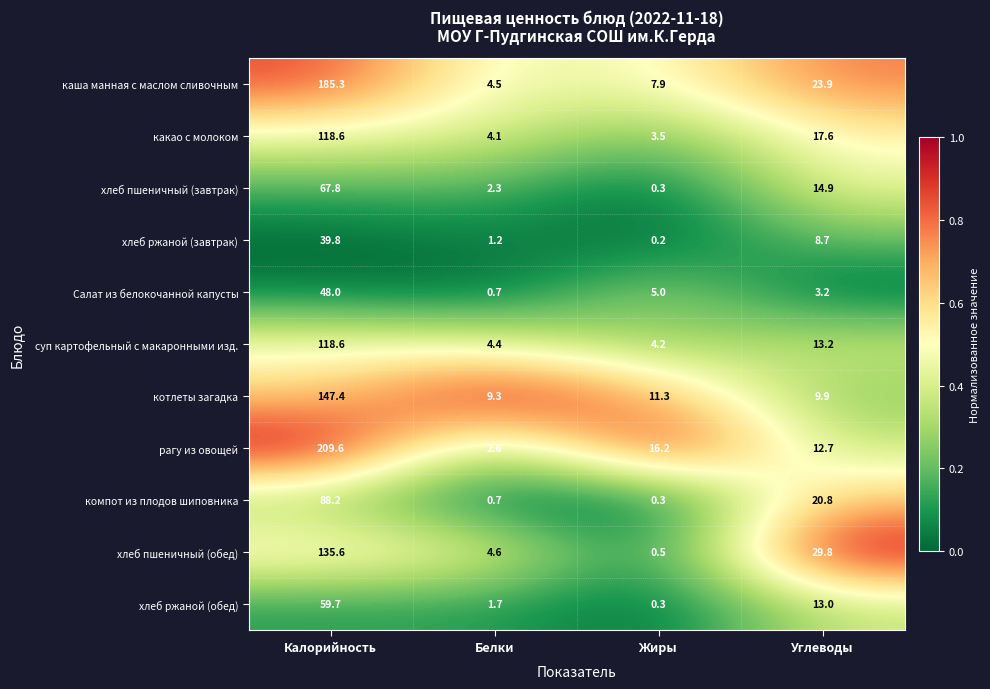

What is the difference between the second highest and second lowest values in the хлеб пшеничный (завтрак) series?

12.6